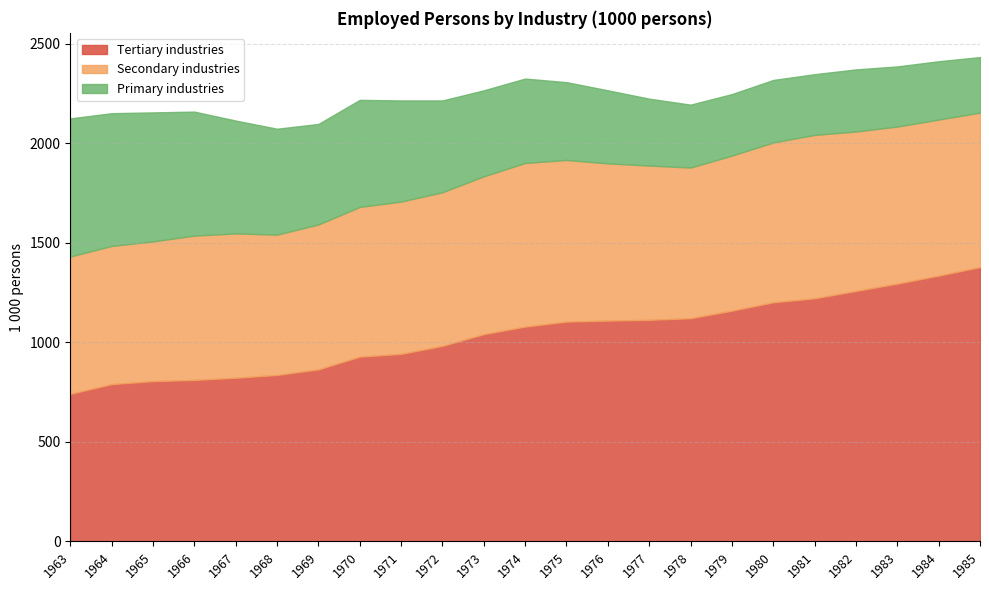

Which category has the highest value across all series?

1985